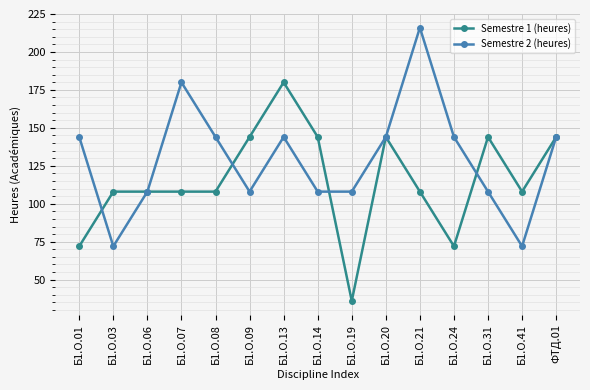

True or false: Semestre 1 (heures) and Semestre 2 (heures) intersect in this chart.

True